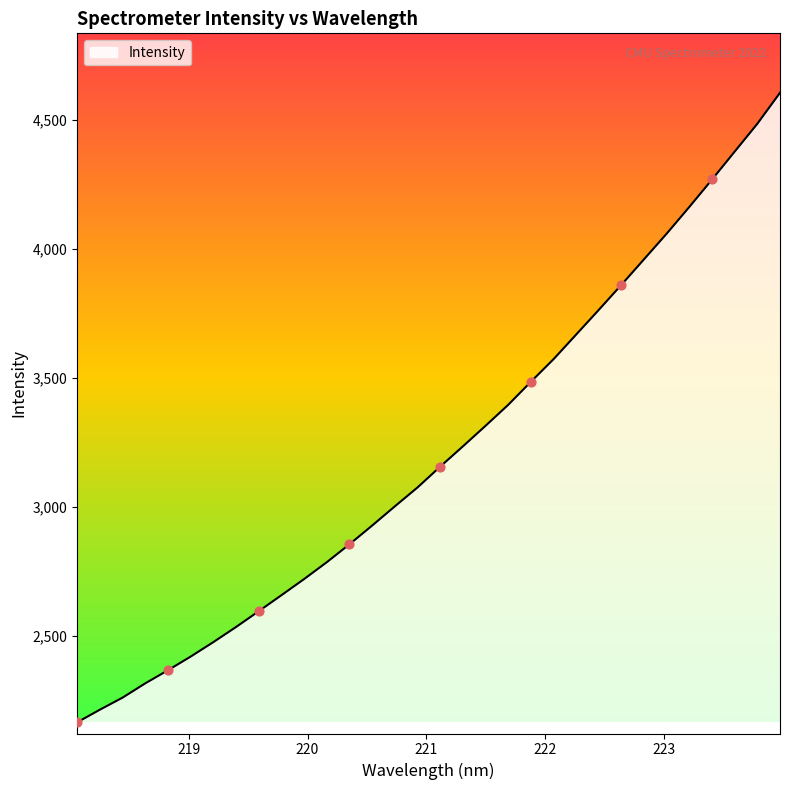

What is the difference between the maximum and minimum values?

2439.0